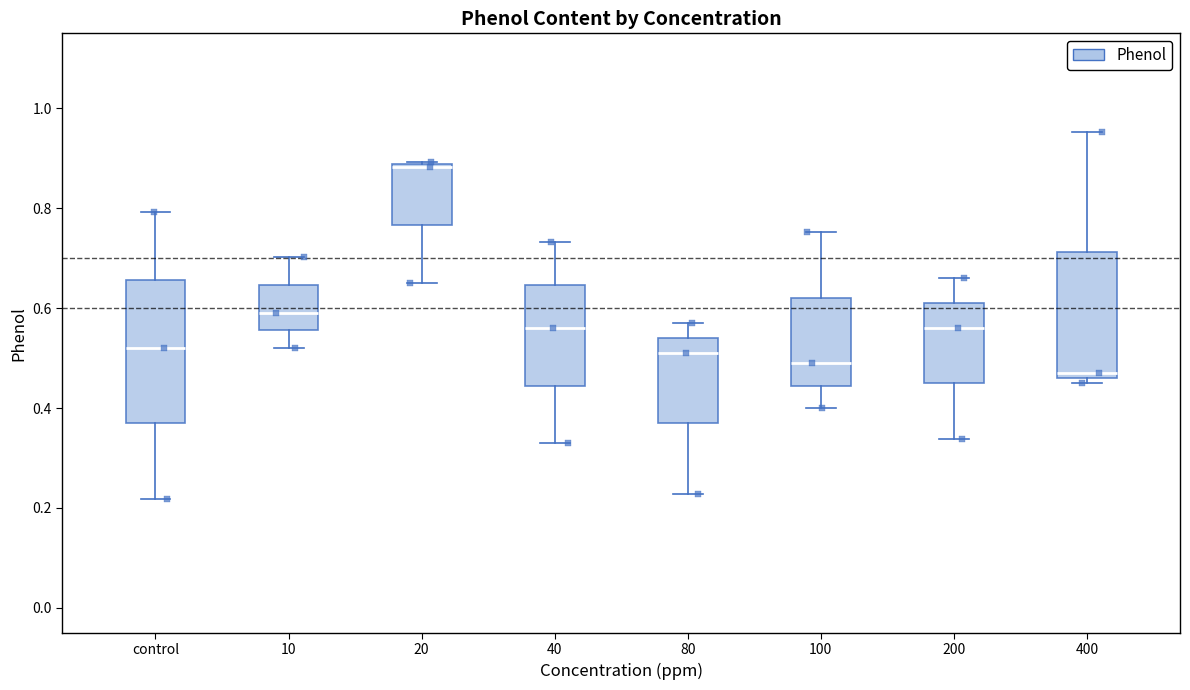

Reading left to right, transcribe this box plot: for each box, give where its median line is, the range the box spans, and where its two whiskers end, as read against the y-axis. The values are not printed on the chart, so give them approximately, as read against the axis.

control: median 0.52, box 0.36 to 0.66, whiskers 0.22 to 0.80
10: median 0.60, box 0.56 to 0.64, whiskers 0.52 to 0.70
20: median 0.88, box 0.76 to 0.88, whiskers 0.66 to 0.90
40: median 0.56, box 0.44 to 0.64, whiskers 0.32 to 0.74
80: median 0.52, box 0.36 to 0.54, whiskers 0.22 to 0.58
100: median 0.50, box 0.44 to 0.62, whiskers 0.40 to 0.76
200: median 0.56, box 0.44 to 0.62, whiskers 0.34 to 0.66
400: median 0.46 (just above the box's lower edge), box 0.46 to 0.72, whiskers 0.44 to 0.96